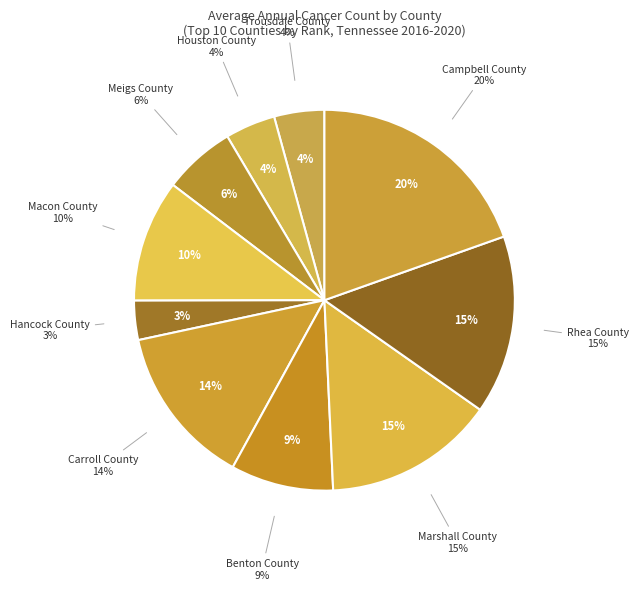

Combined, what portion of the pie is Campbell County and Houston County?

23.8%